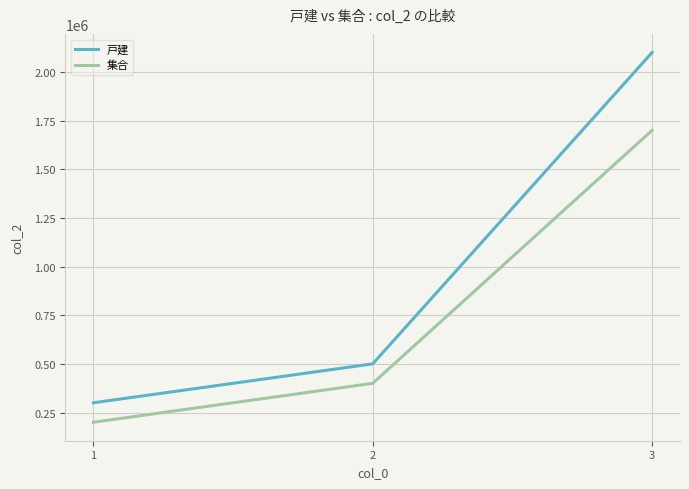

What is the sum of all 集合 values?

2300000